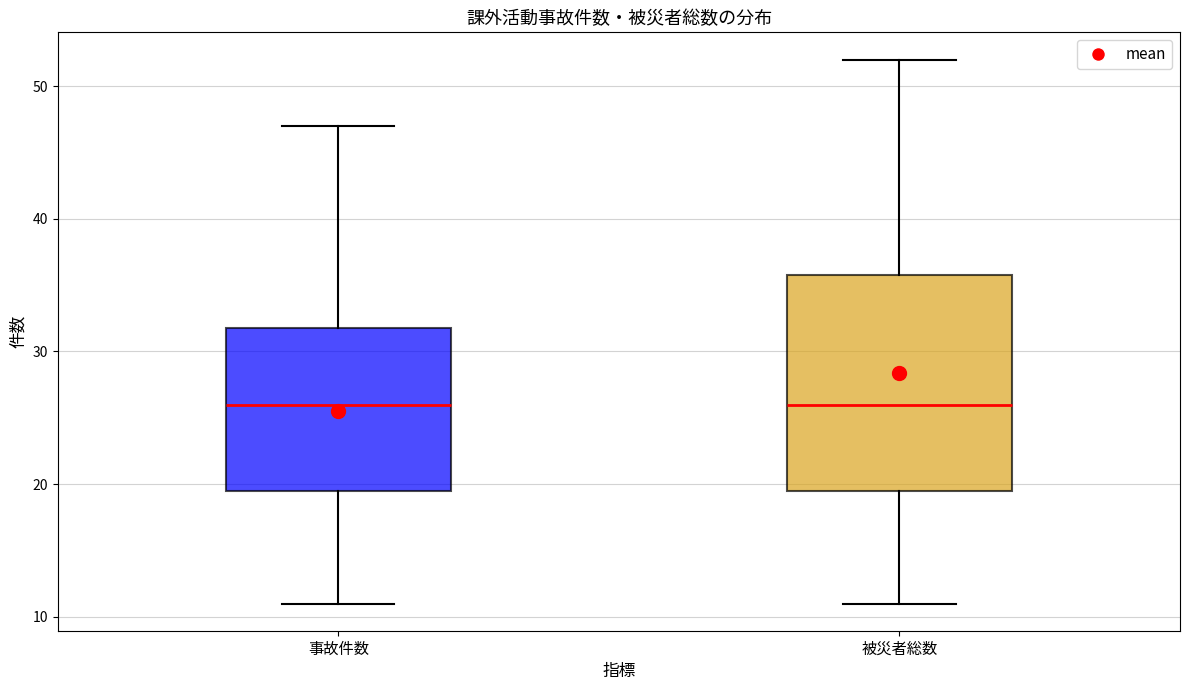

Where is the upper edge of the box for 事故件数 on the y-axis? The values are not printed on the chart, so give them approximately, as read against the axis.

32